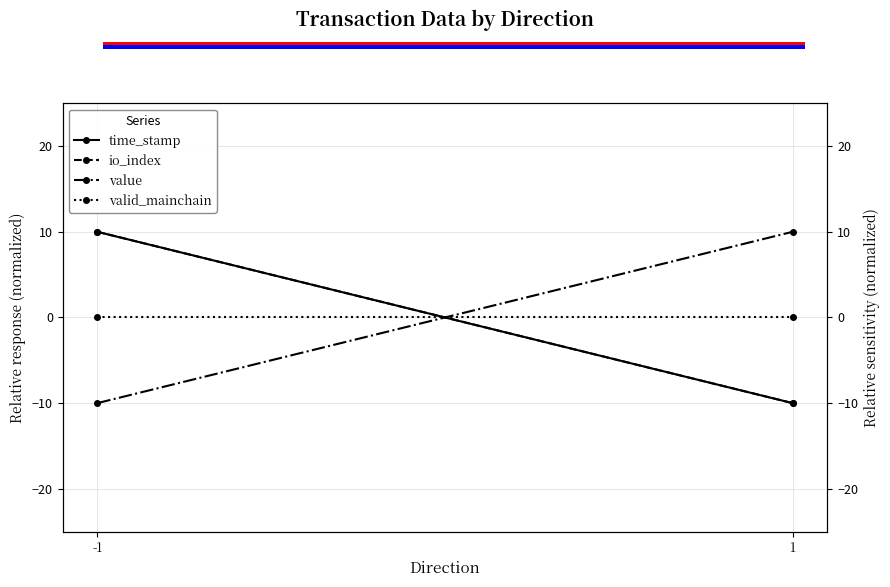

What is the difference between the maximum and minimum values in the time_stamp series?

20